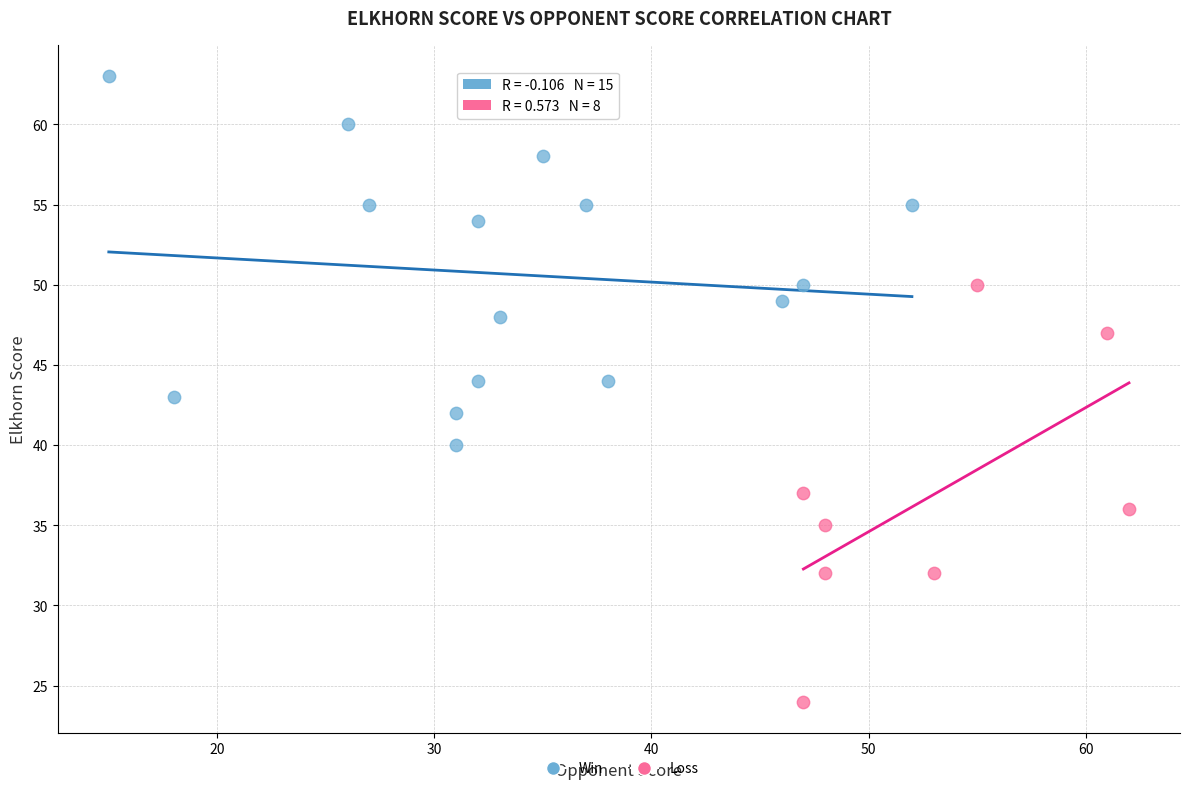

Which series reaches the minimum Y coordinate?

Loss